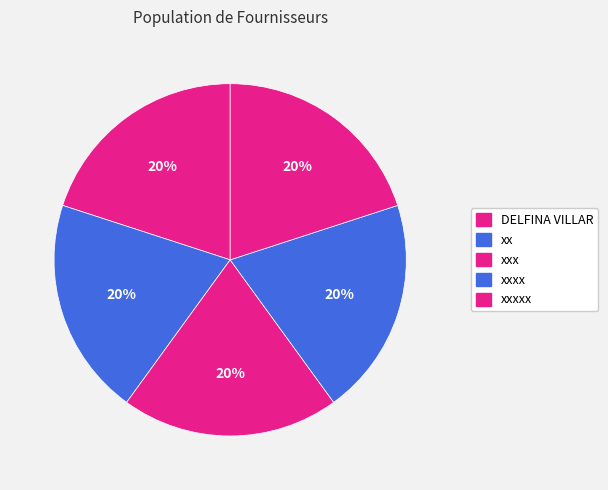

How much of the chart is everything except DELFINA VILLAR?

80.0%